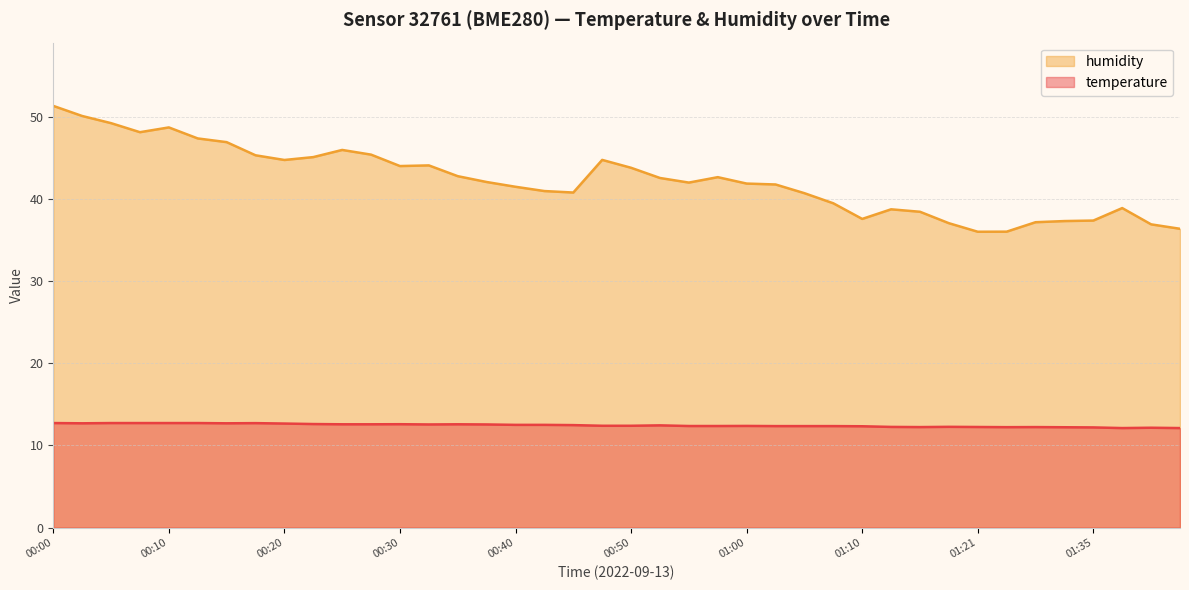

What is the minimum value for temperature?

12.1